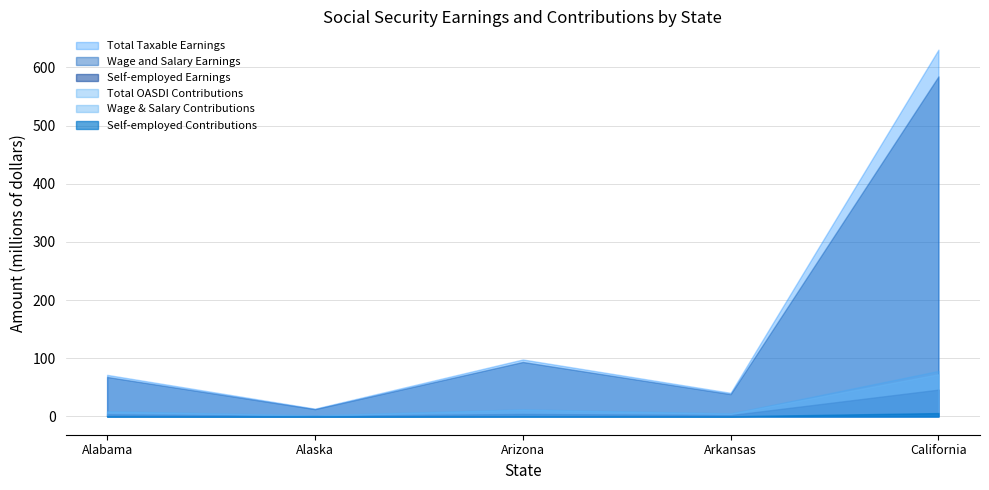

At which label does Total OASDI Contributions reach its peak?

California